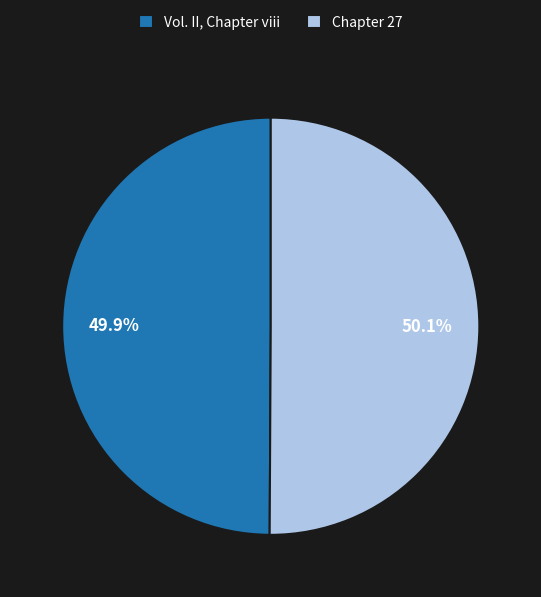

Approximately how many times larger is the value at Vol. II, Chapter viii compared to Chapter 27?

1.0